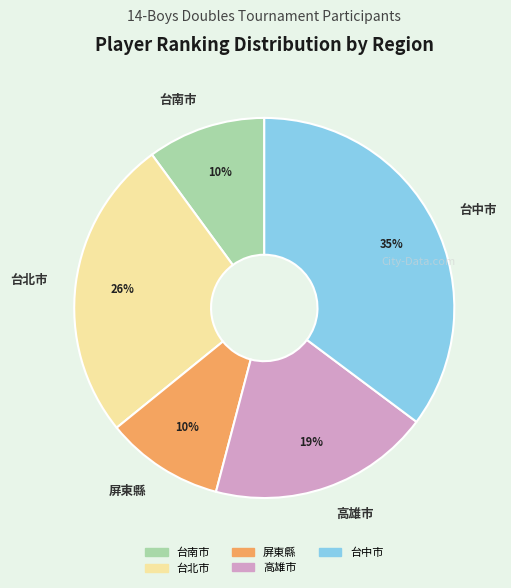

Which category has the biggest portion of the pie?

台中市